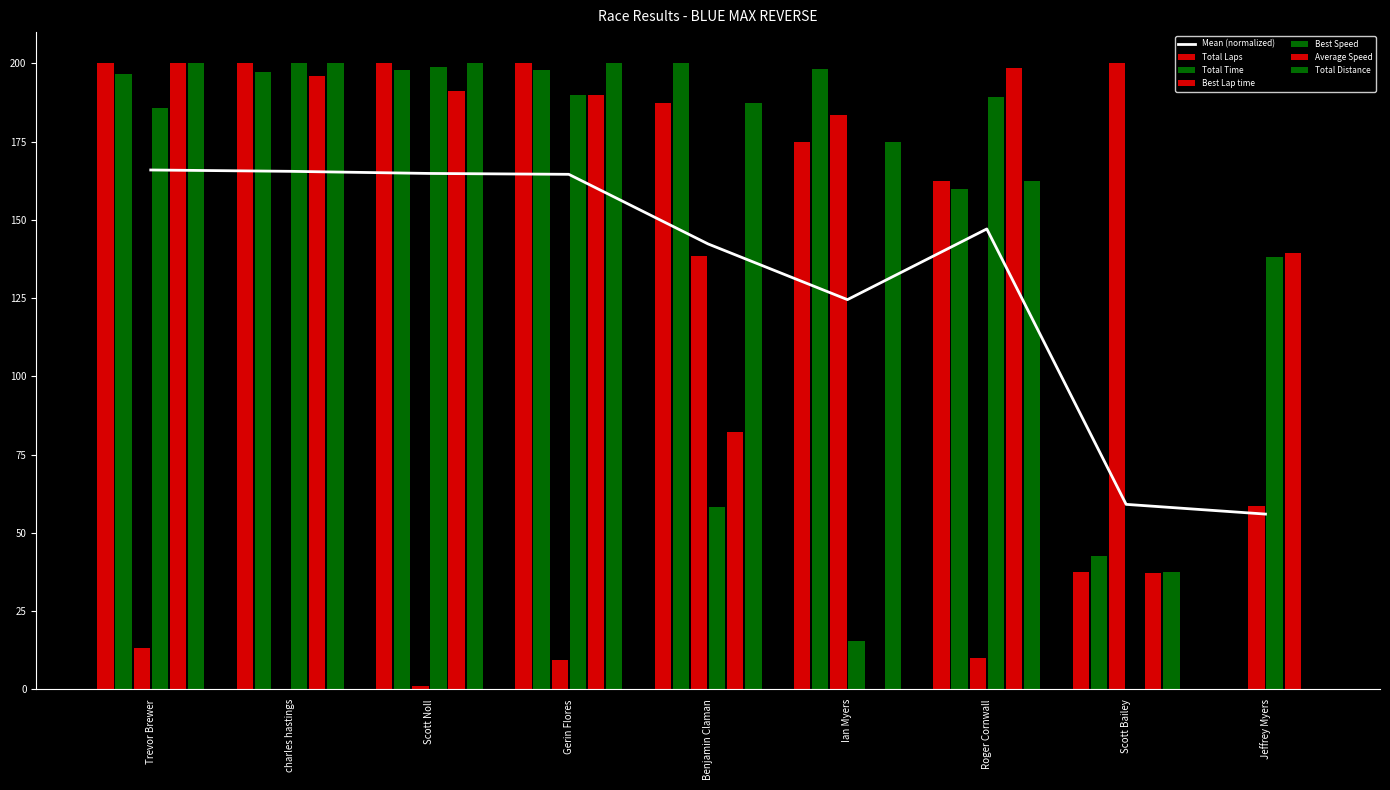

How many values in the Best Lap time series are below 13?

4